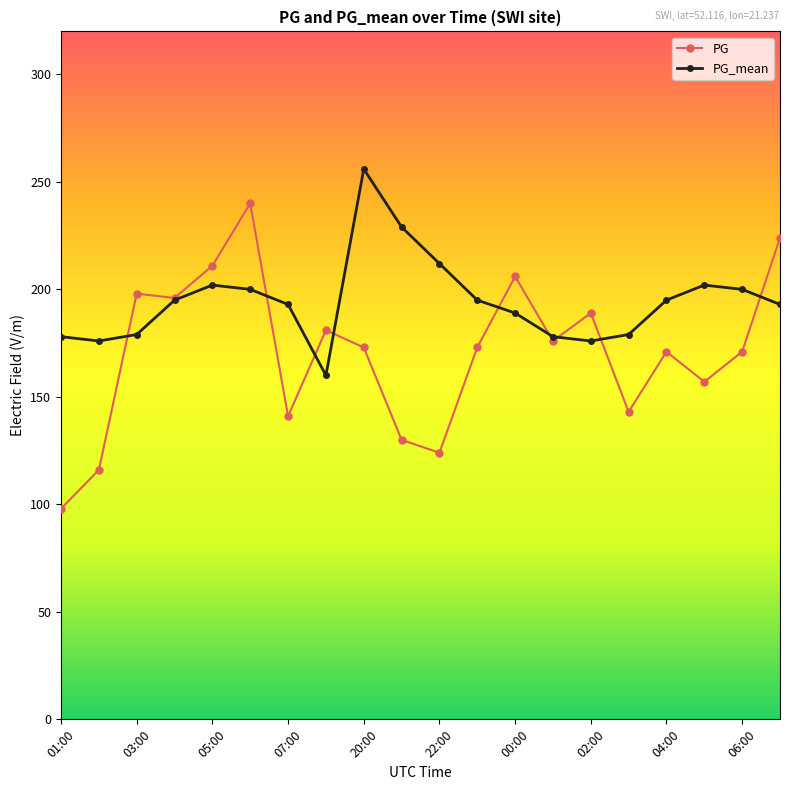

List the series in order of their peak value, highest first.

PG_mean, PG